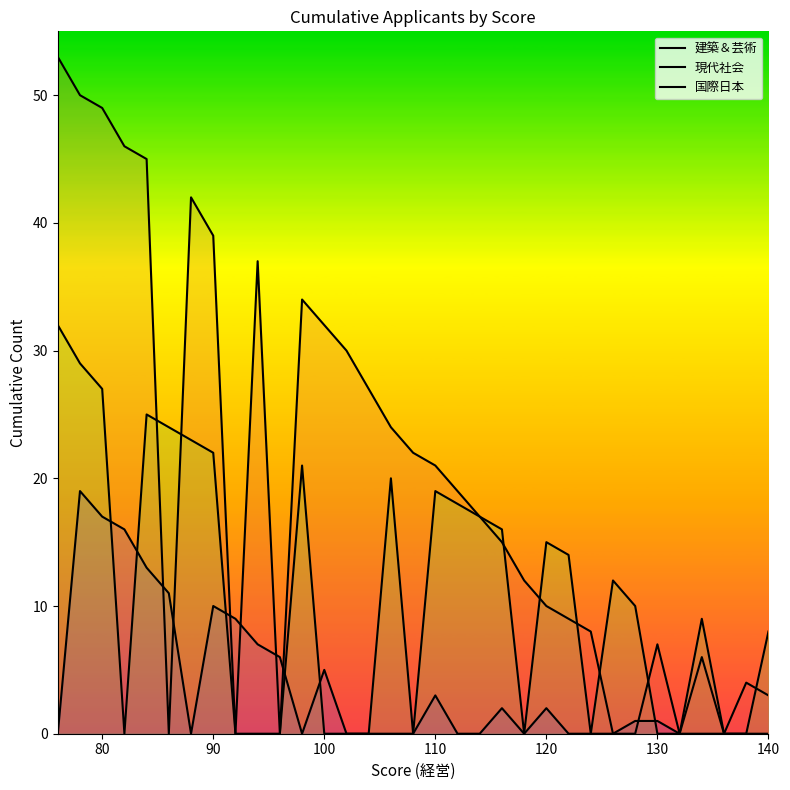

After their last crossing, which series has the higher values: 建築＆芸術 or 現代社会?

建築＆芸術